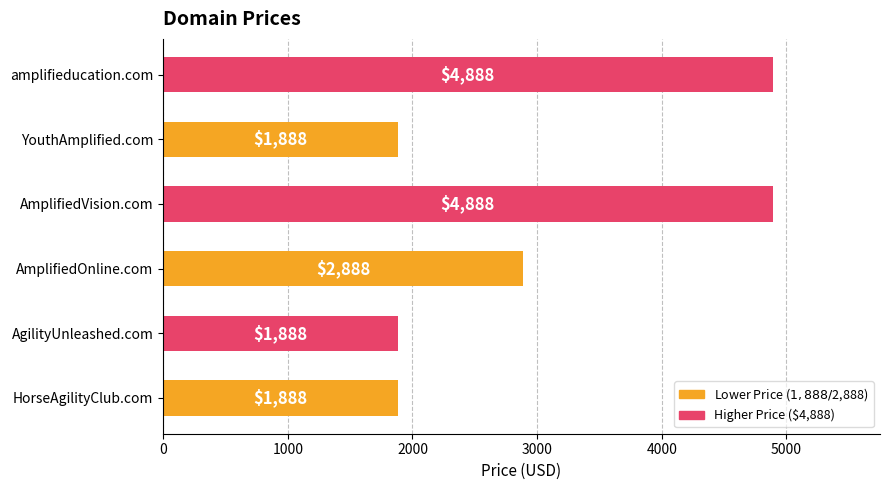

Reading top to bottom, what are all the values shown in this chart?

4888	1888	4888	2888	1888	1888